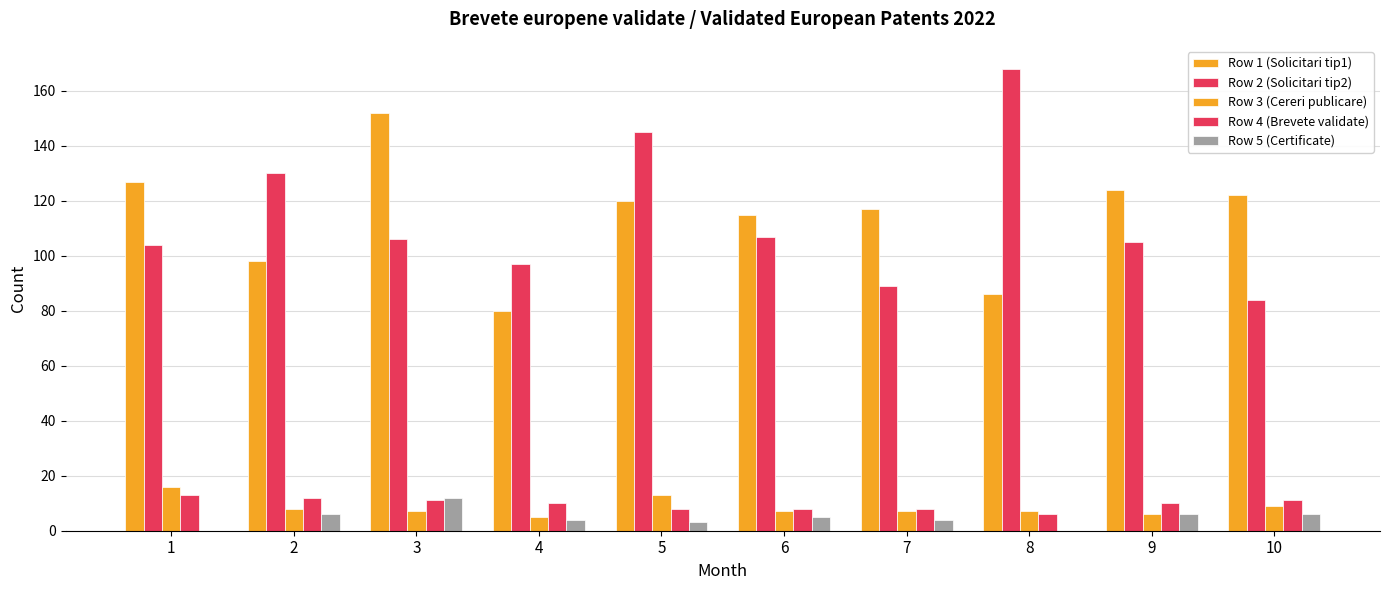

At 10, list the series in order from largest to smallest.

Row 1 (Solicitari tip1), Row 2 (Solicitari tip2), Row 4 (Brevete validate), Row 3 (Cereri publicare), Row 5 (Certificate)